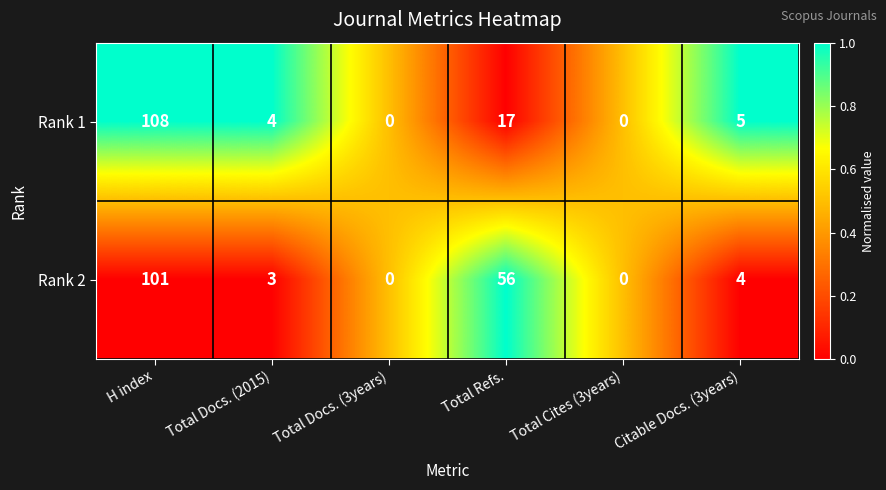

At H index, list the series in order from smallest to largest.

Rank 2, Rank 1